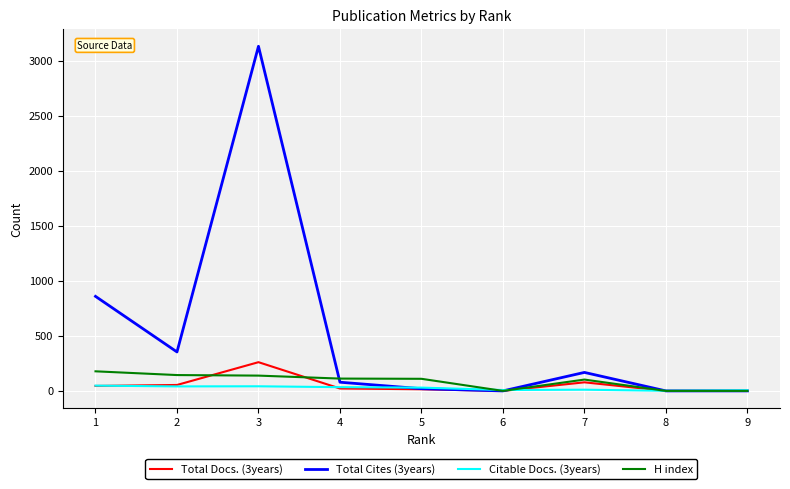

How many times do H index and Citable Docs. (3years) cross each other?

3